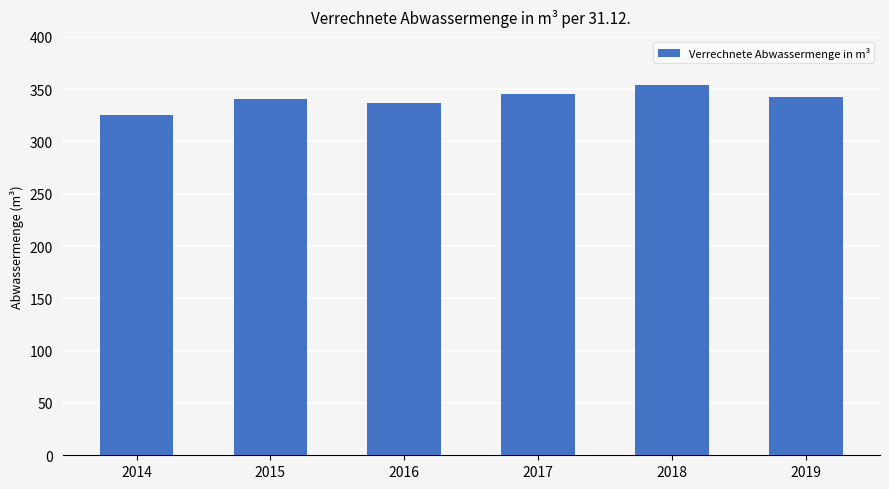

How many categories are shown in the chart?

6